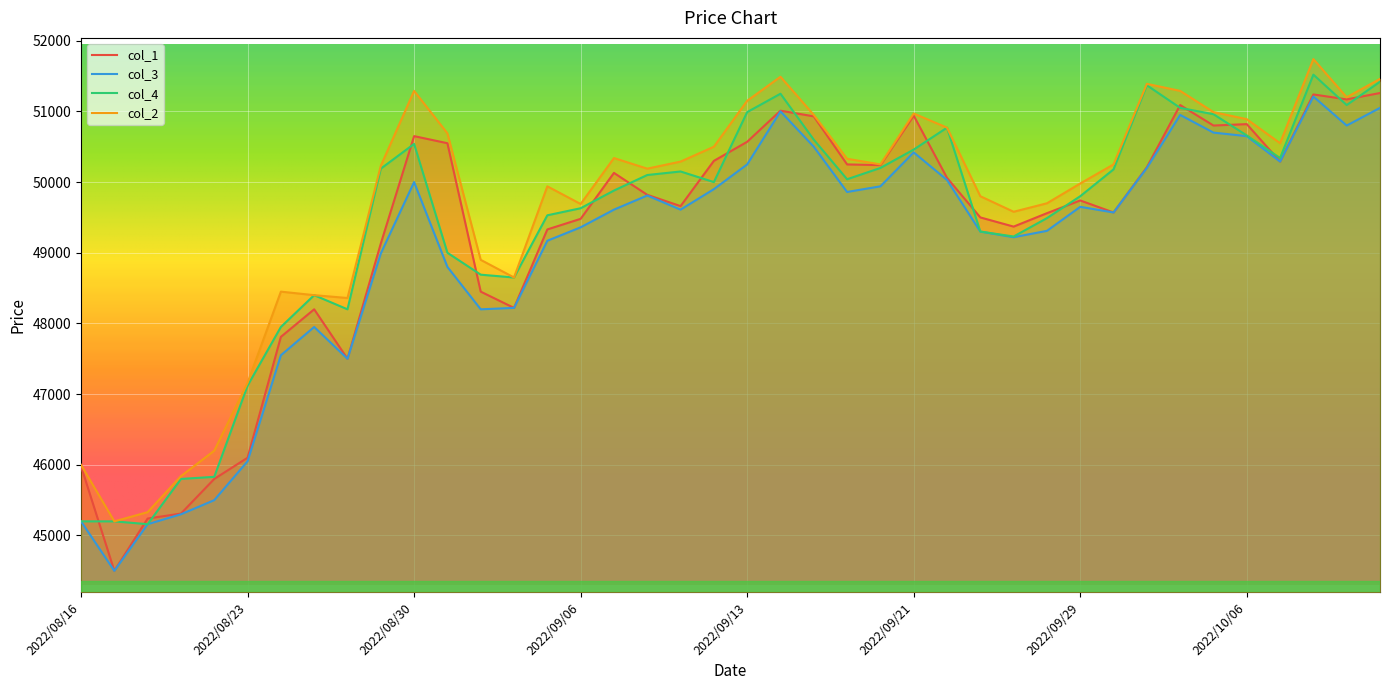

At how many categories does at least one series exceed 48548?

31